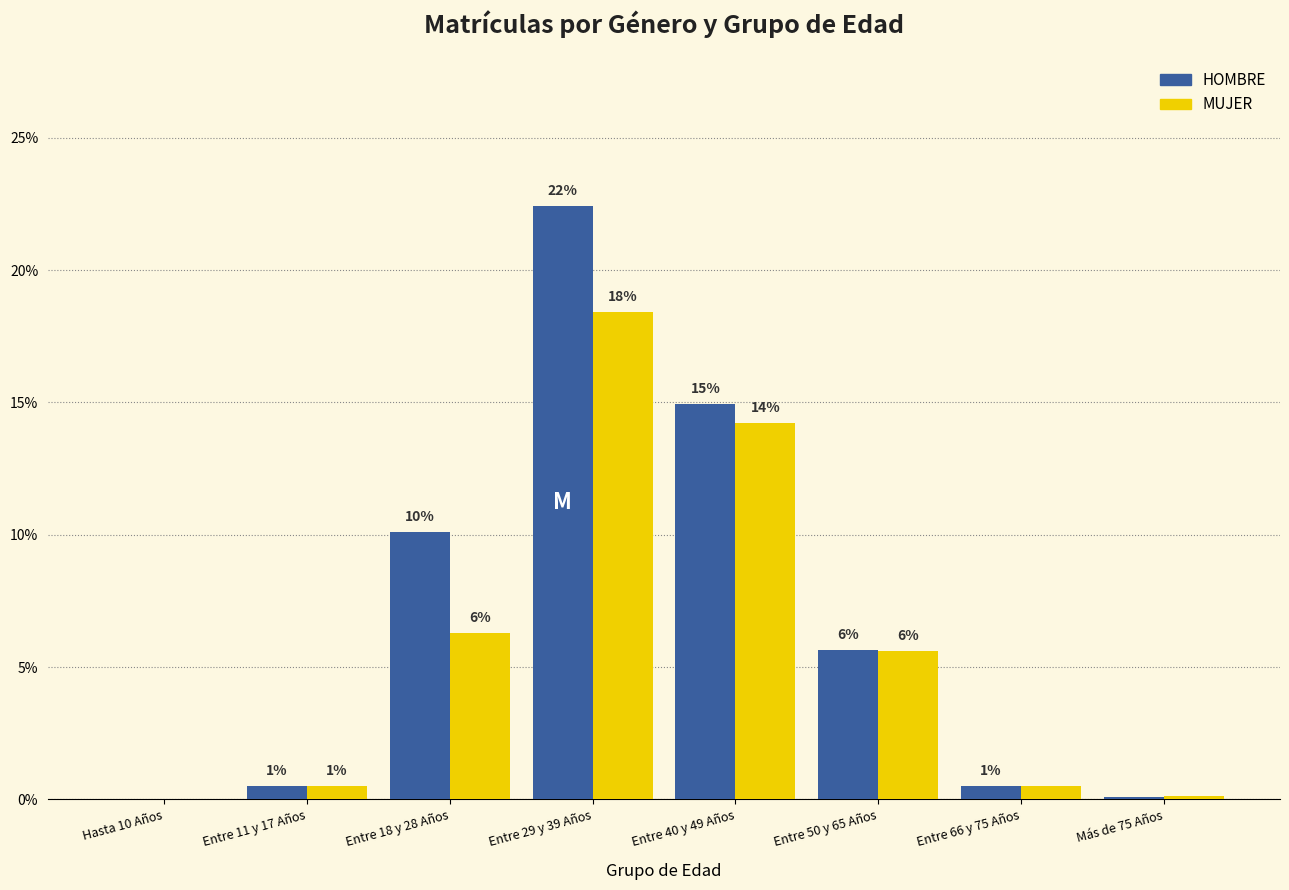

Are the bars grouped side by side (vs. stacked)?

Yes